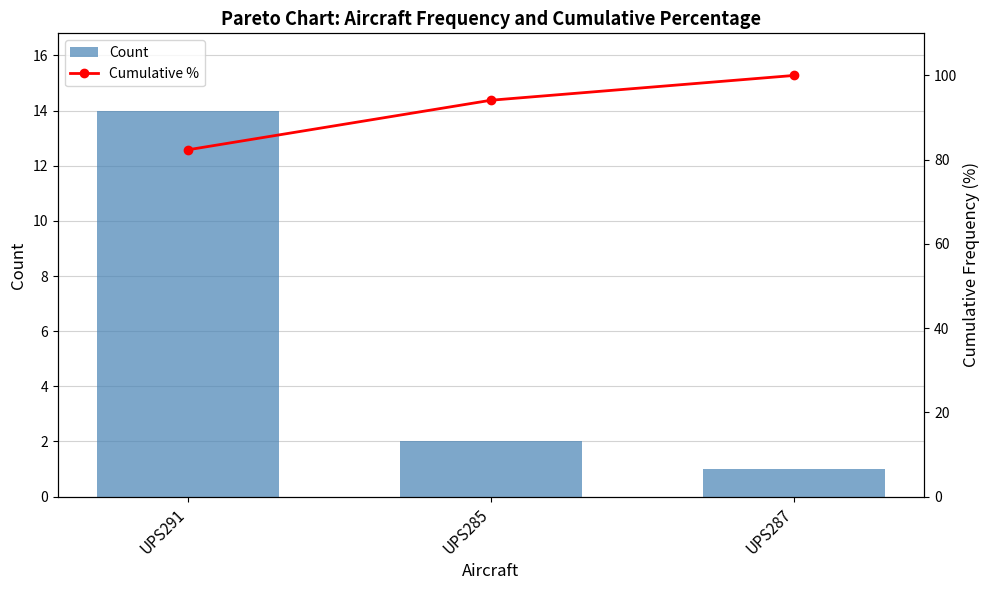

What is the sum of the Cumulative % values at UPS291 and UPS285?

176.5